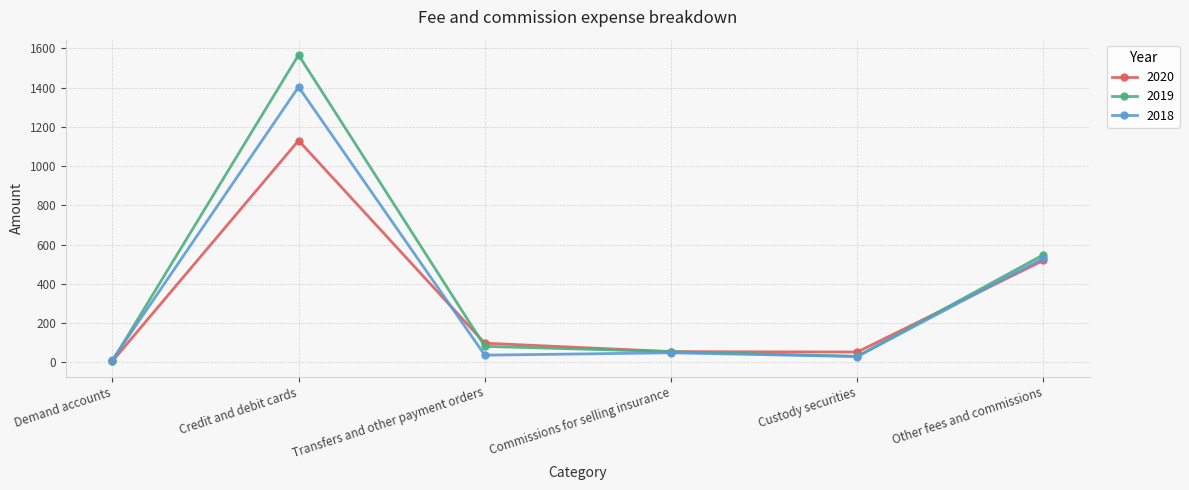

Rank the series by their maximum value, from lowest to highest.

2020, 2018, 2019